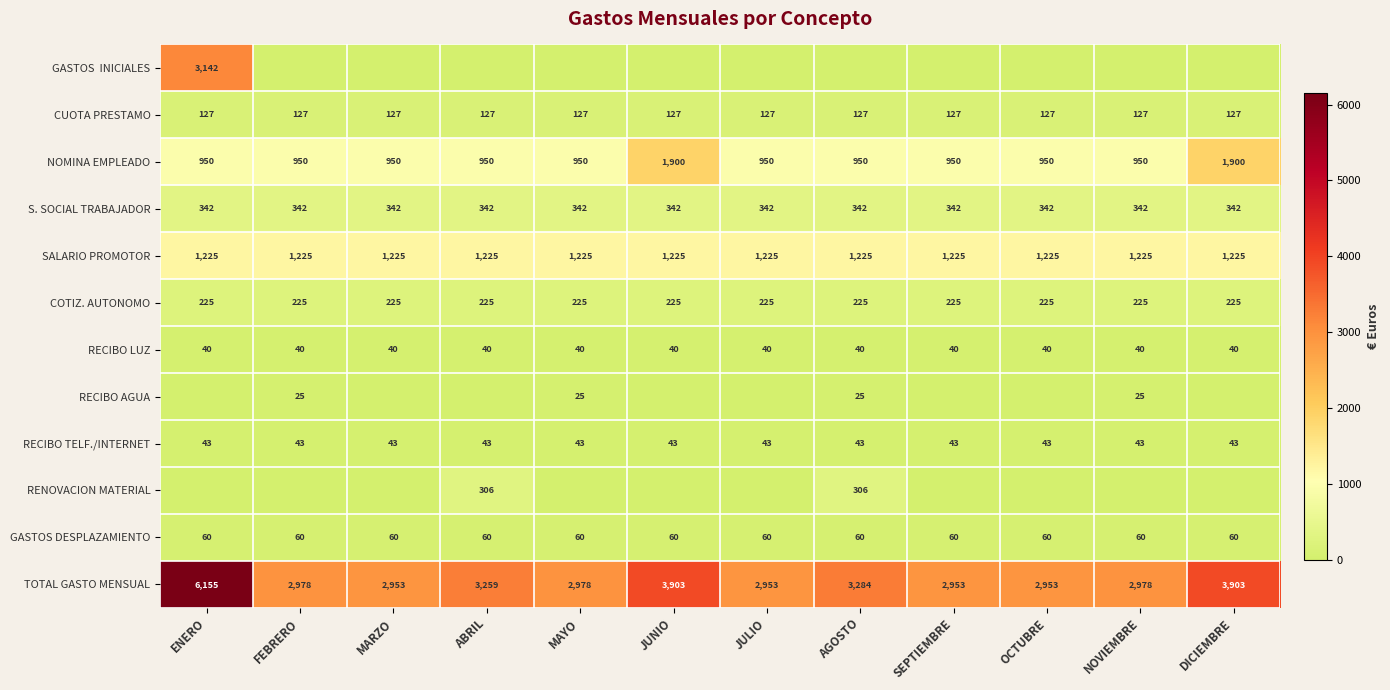

What is the approximate value of CUOTA PRESTAMO at ENERO?

127